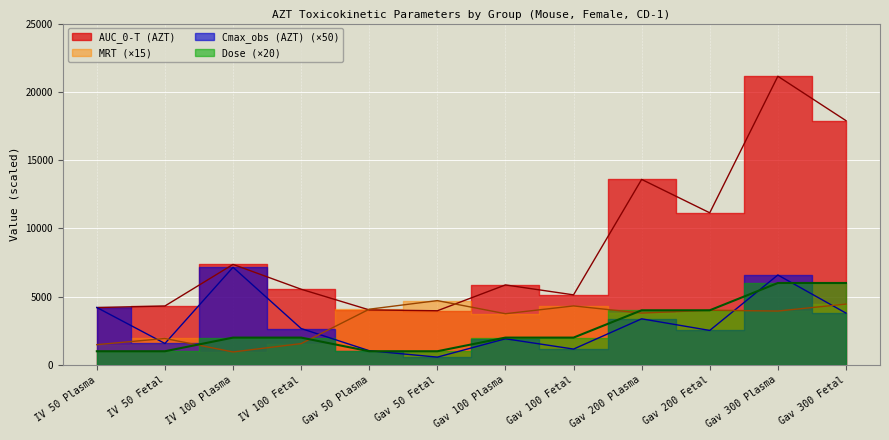

Is it true that MRT equals 5429.6 at Gav 200 Fetal?

False